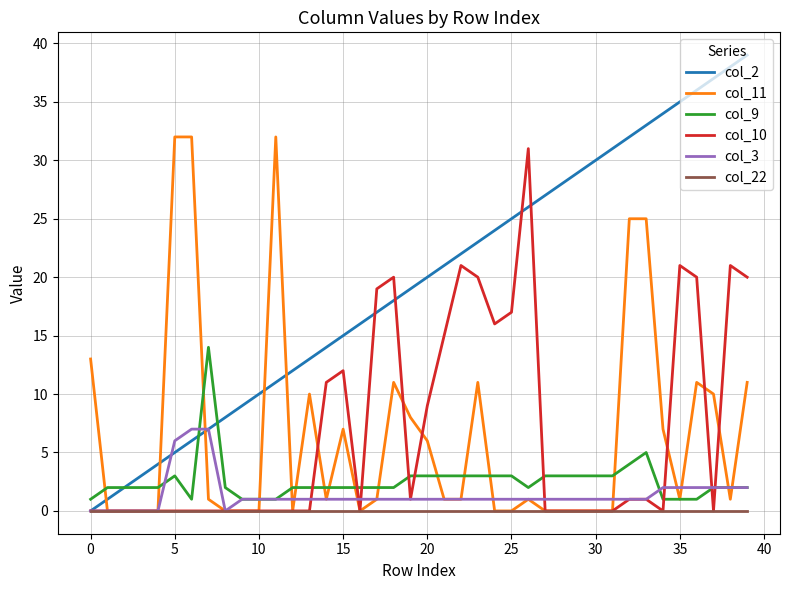

Which series has the widest spread of values?

col_2